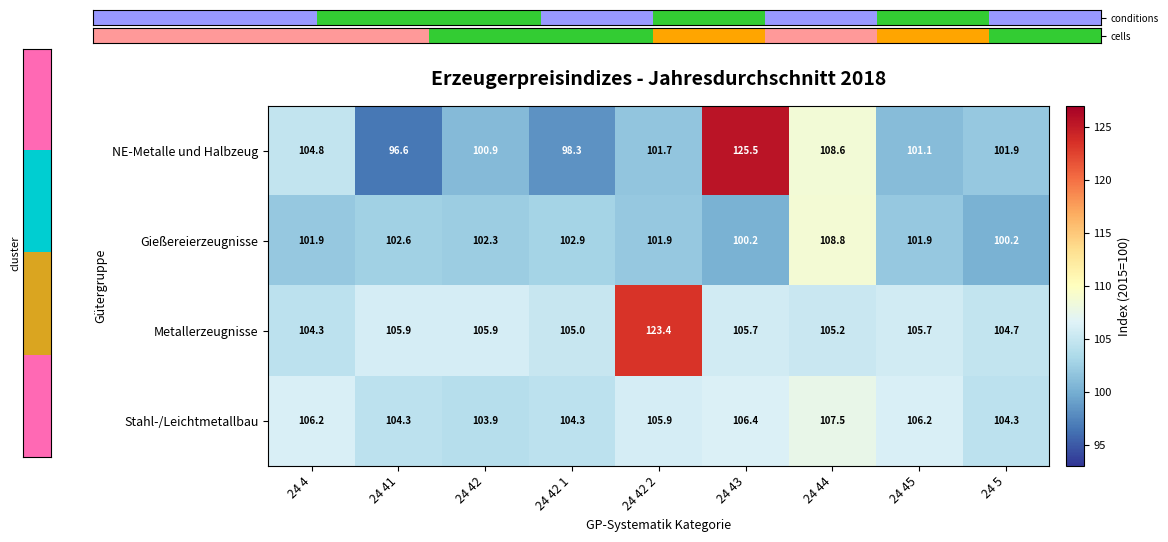

Which series changed the most between 24 41 and 24 44?

NE-Metalle und Halbzeug